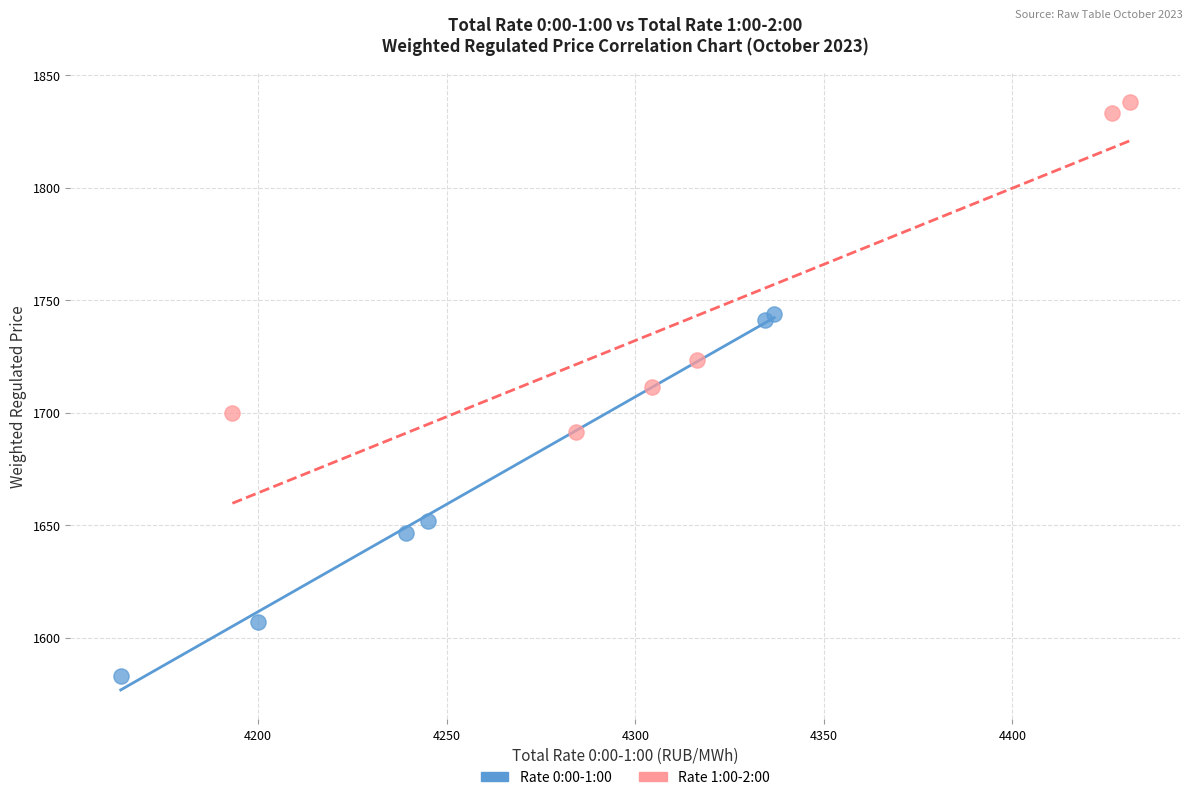

Which series contains the highest Y value?

Rate 1:00-2:00